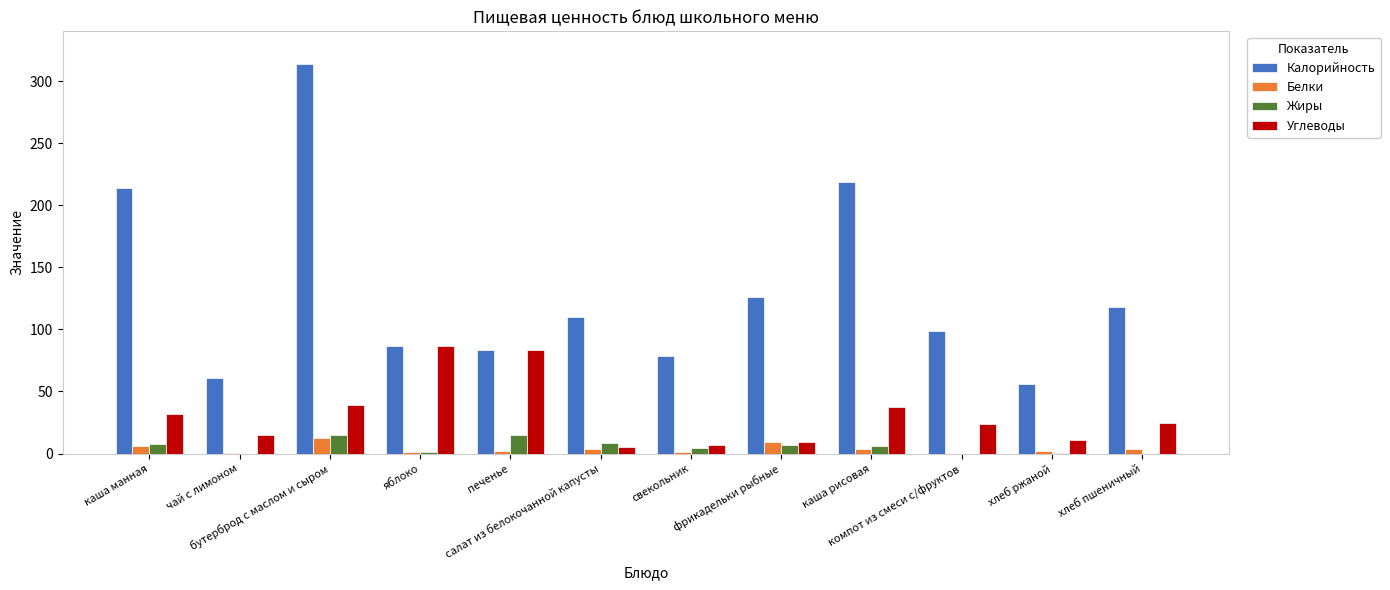

Which series has the largest total across all categories?

Калорийность